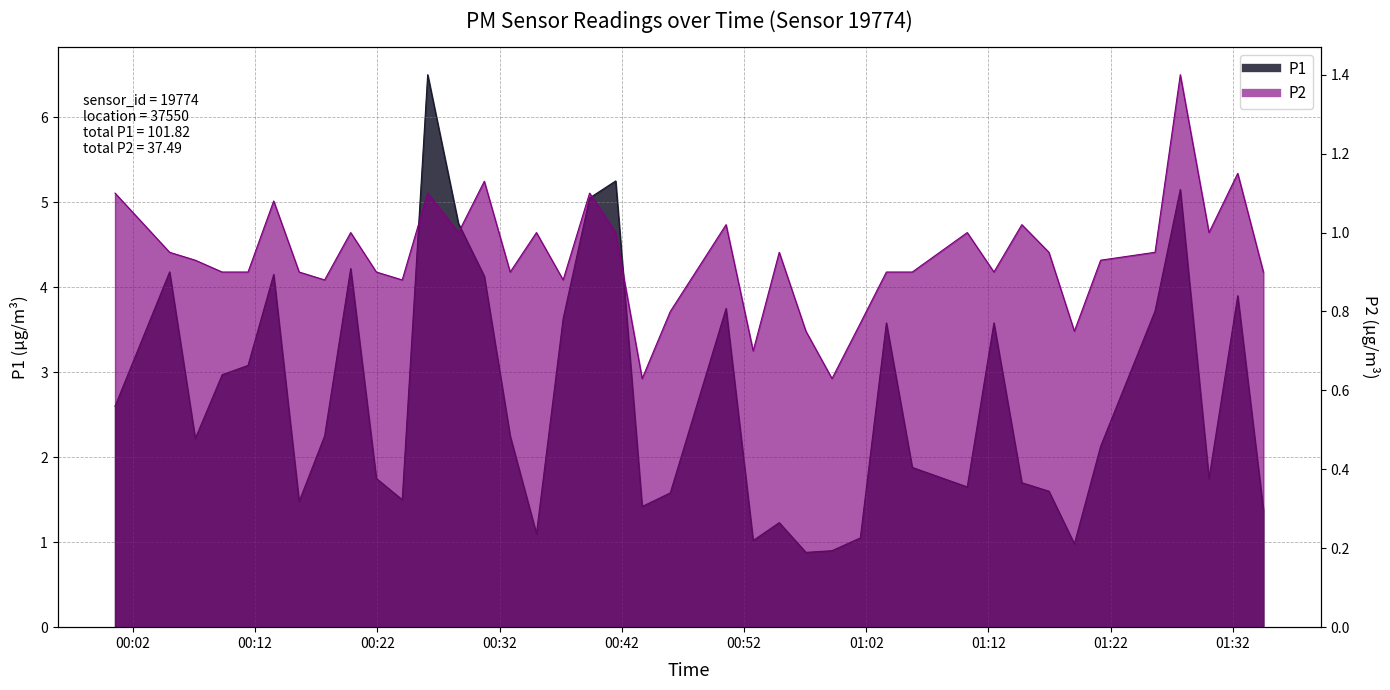

The value of P2 at 00:39 is 0.3. True or false?

False